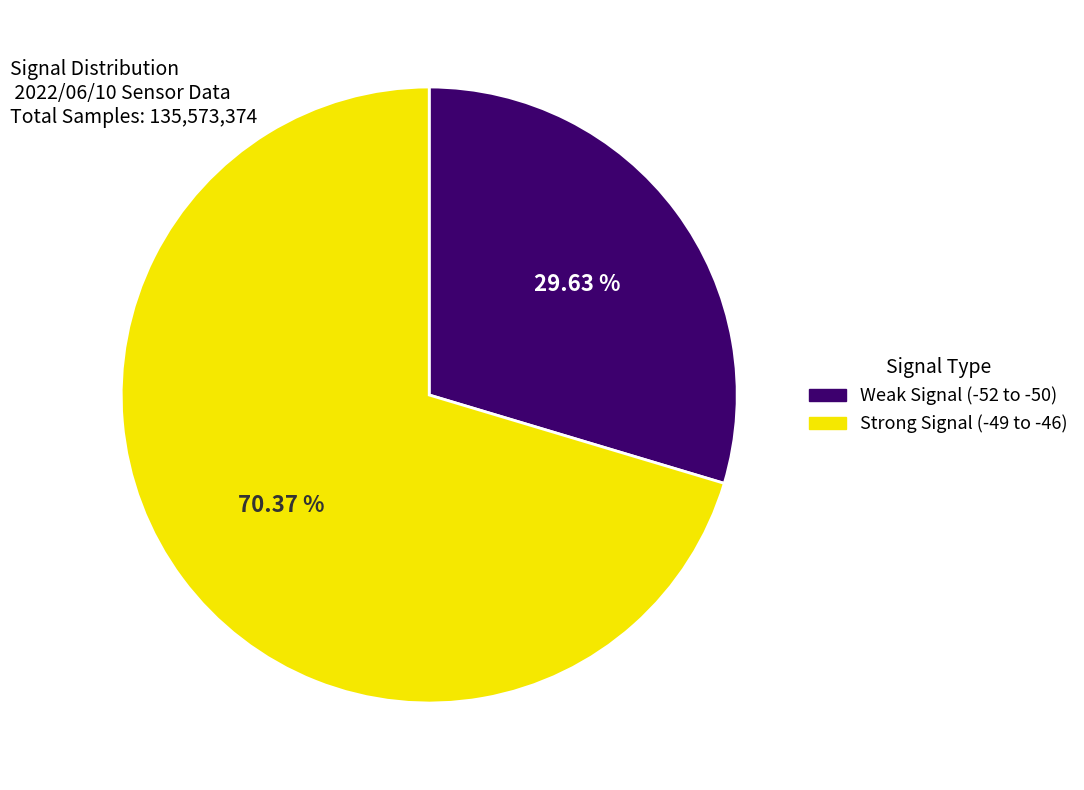

Count the number of slices in the pie.

2